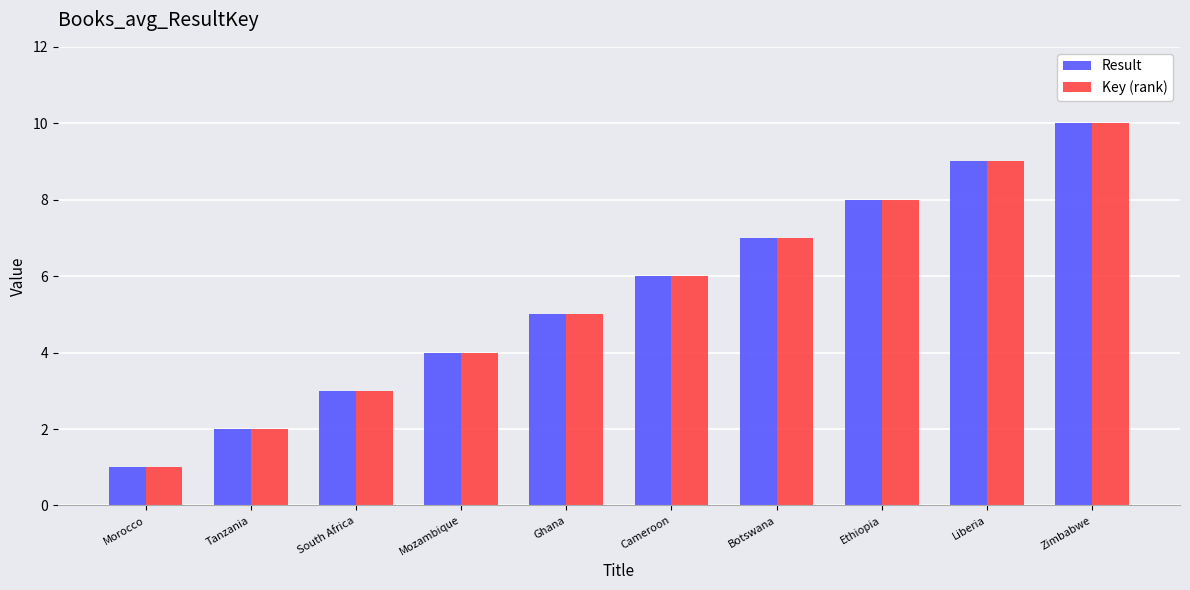

Reading right to left, list all the values displayed in this chart.

Result: Zimbabwe=10	Liberia=9	Ethiopia=8	Botswana=7	Cameroon=6	Ghana=5	Mozambique=4	South Africa=3	Tanzania=2	Morocco=1
Key (rank): Zimbabwe=10	Liberia=9	Ethiopia=8	Botswana=7	Cameroon=6	Ghana=5	Mozambique=4	South Africa=3	Tanzania=2	Morocco=1